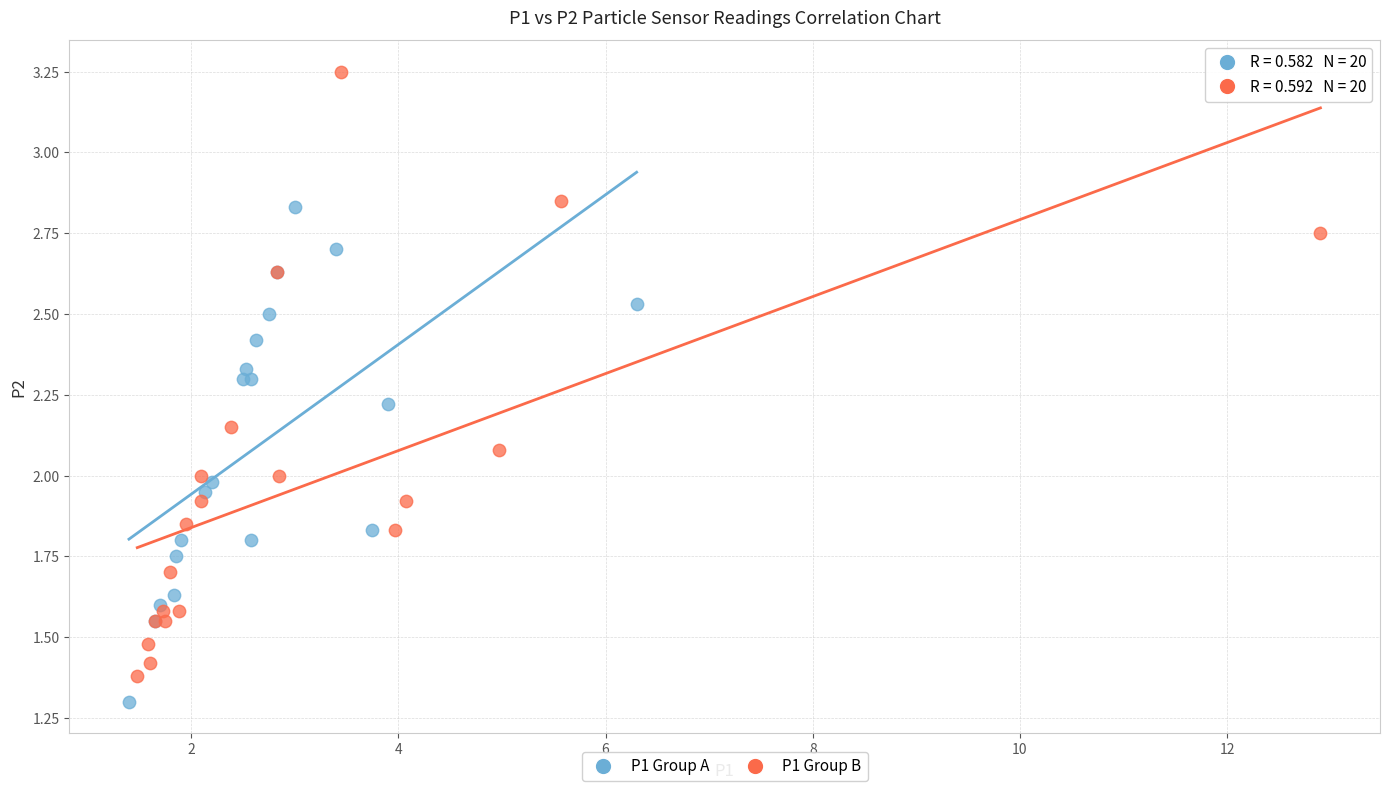

Which series has the largest Y range (max minus min)?

P1 Group B